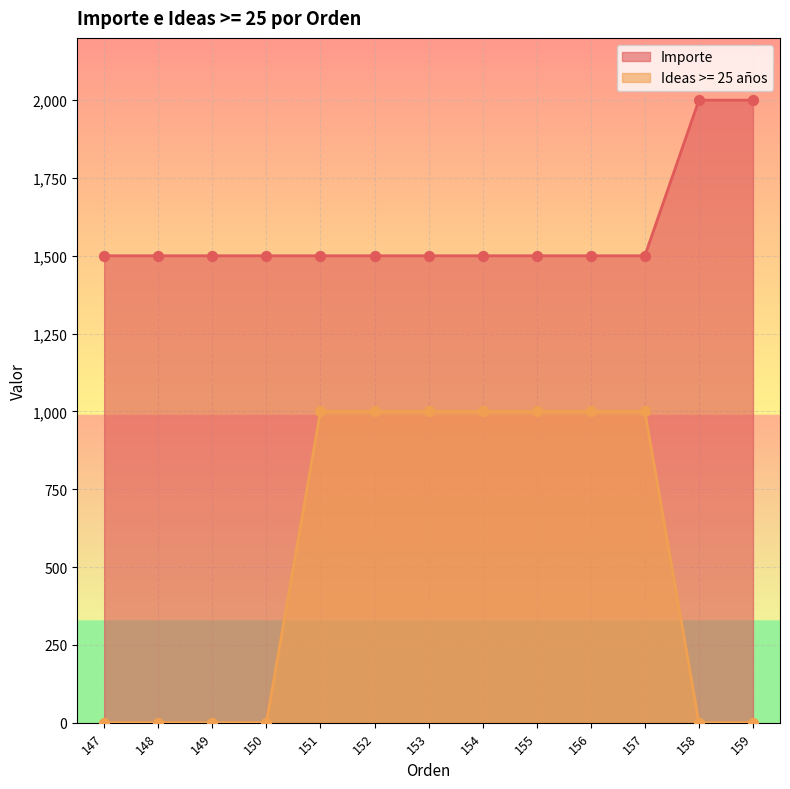

At which category is the sum across all series the highest?

151